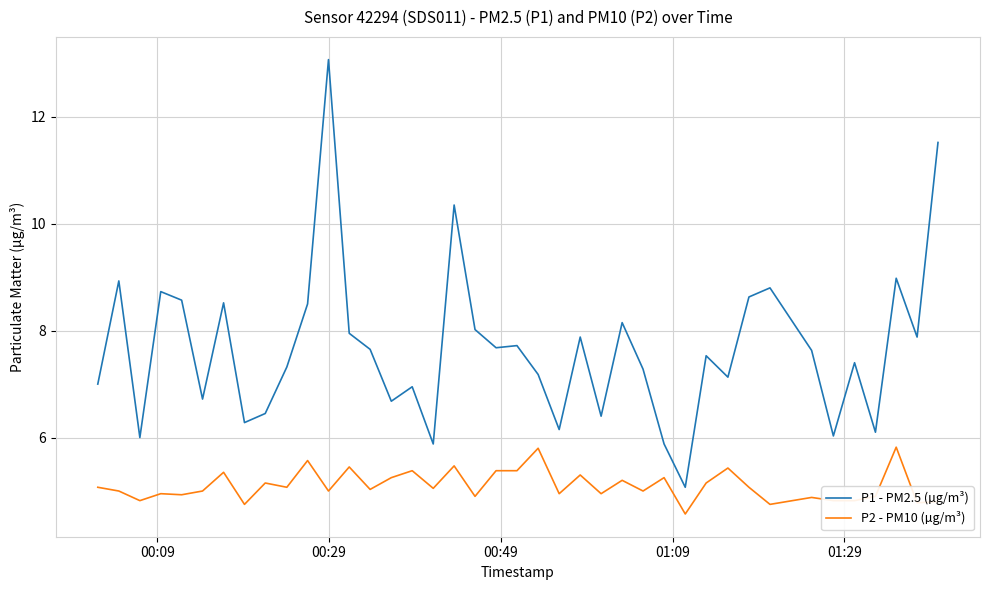

What is the average value of the P1 - PM2.5 (µg/m³) series?

7.7